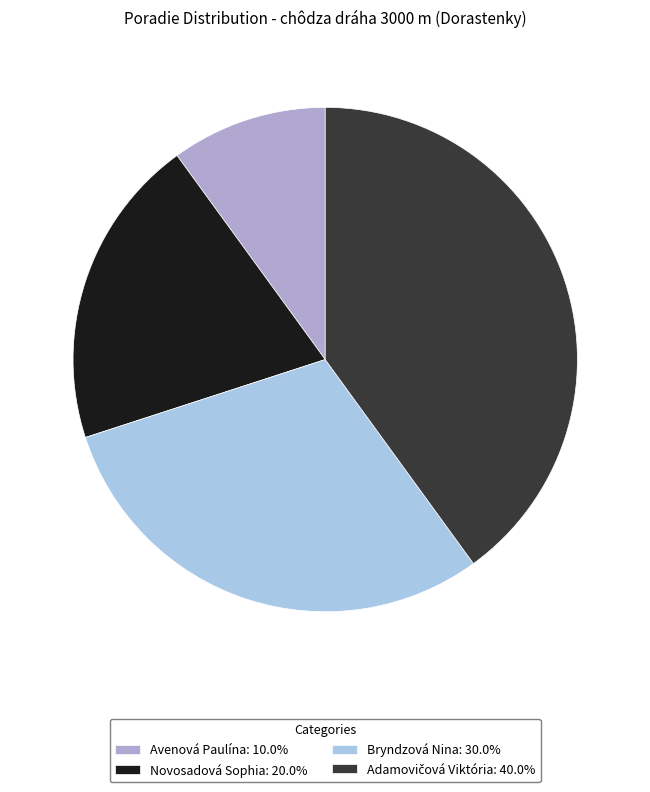

Which has a higher value, Novosadová Sophia or Bryndzová Nina?

Bryndzová Nina